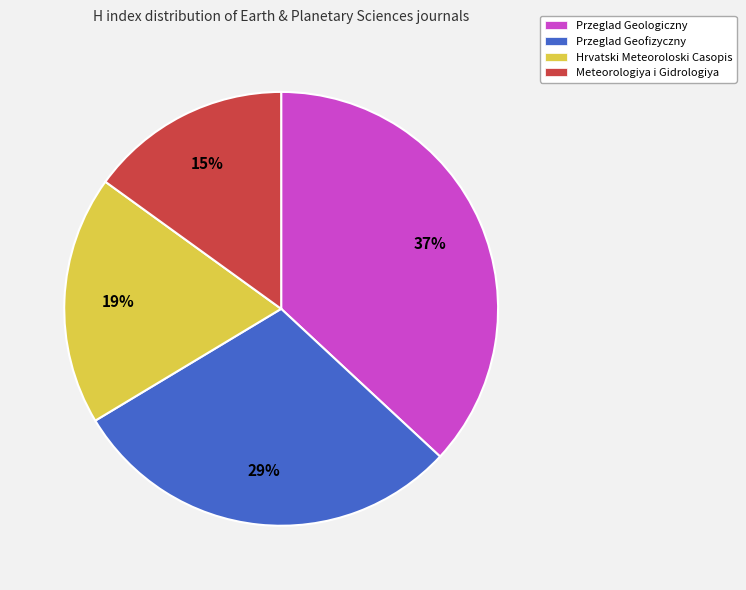

To the nearest percent, what is the difference between the largest and smallest slice percentages?

22%